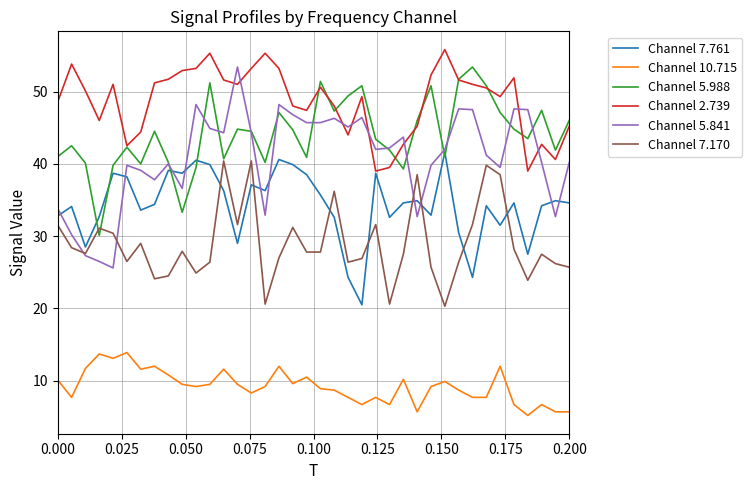

What is the greatest value displayed?

55.8